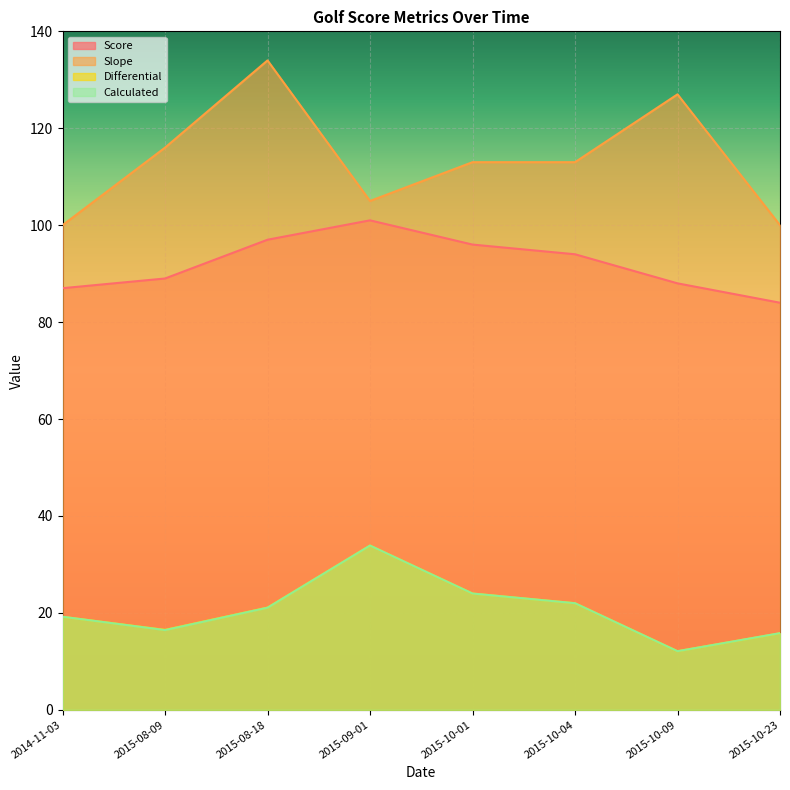

Rank the series by their maximum value, from highest to lowest.

Slope, Score, Differential, Calculated